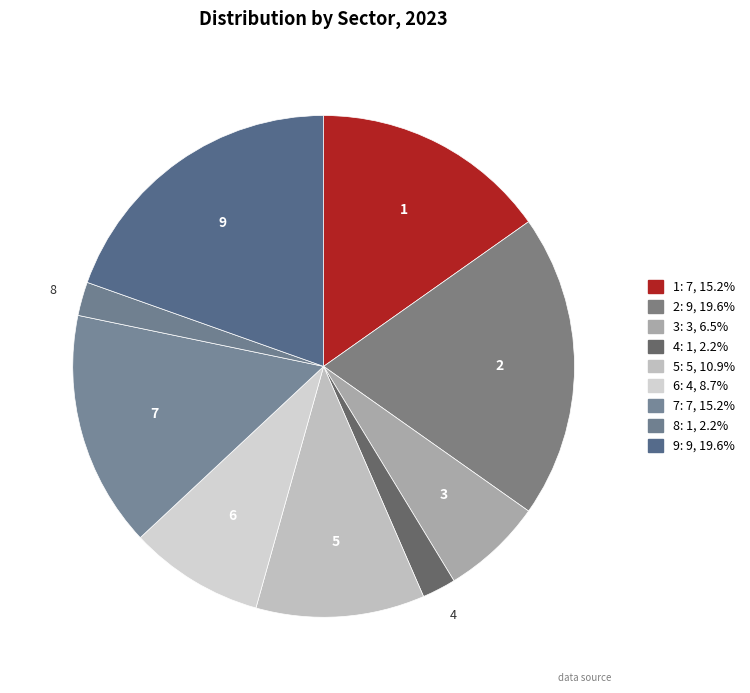

Which slice is the largest?

2